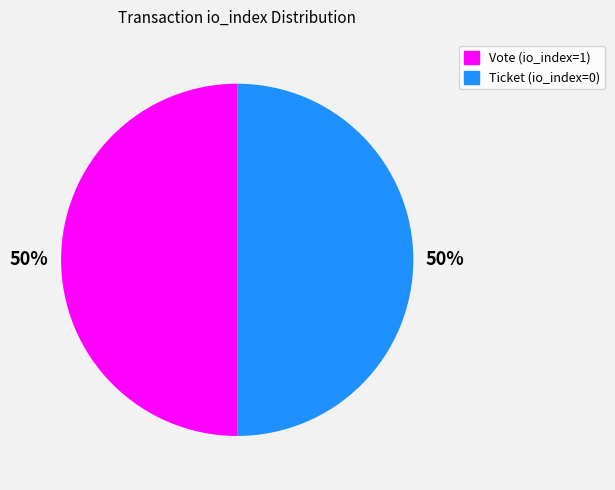

What is the ratio of the value at Vote to the value at Ticket?

1.0